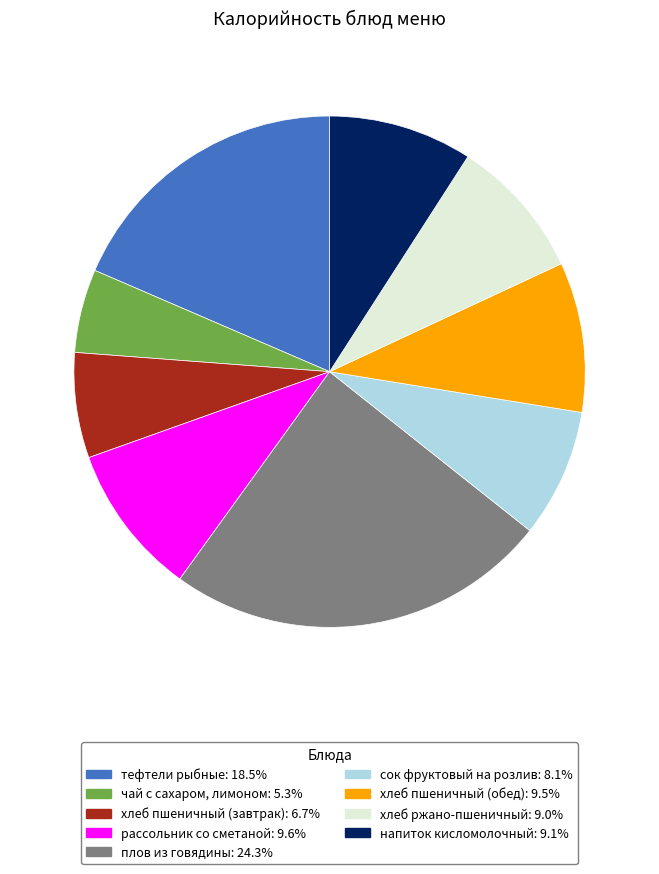

Do рассольник со сметаной and напиток кисломолочный together represent more than half of the pie?

No